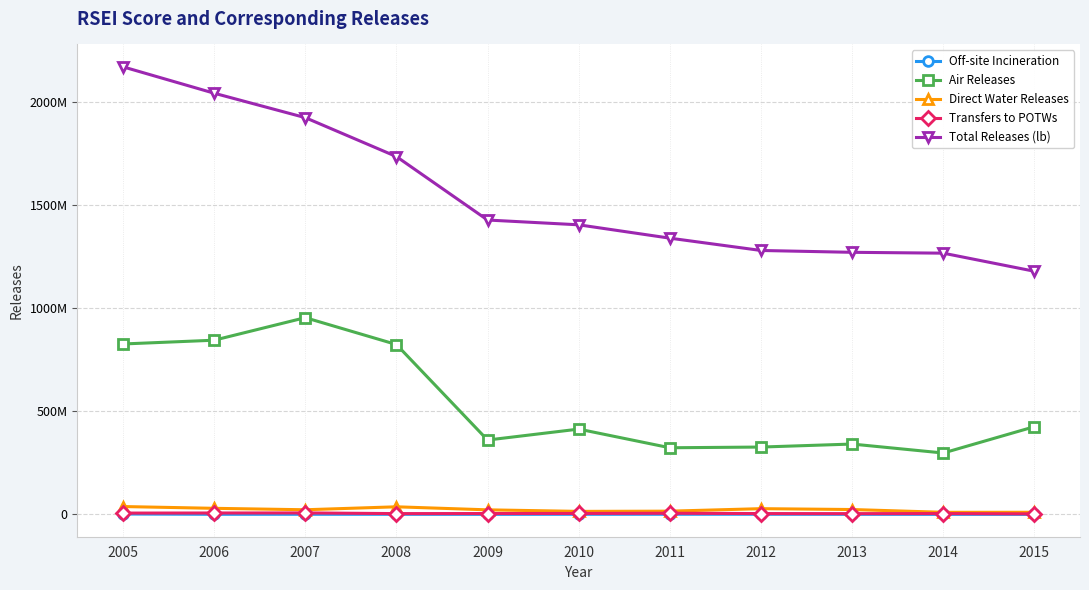

Is this an area chart (filled region under the line)?

No